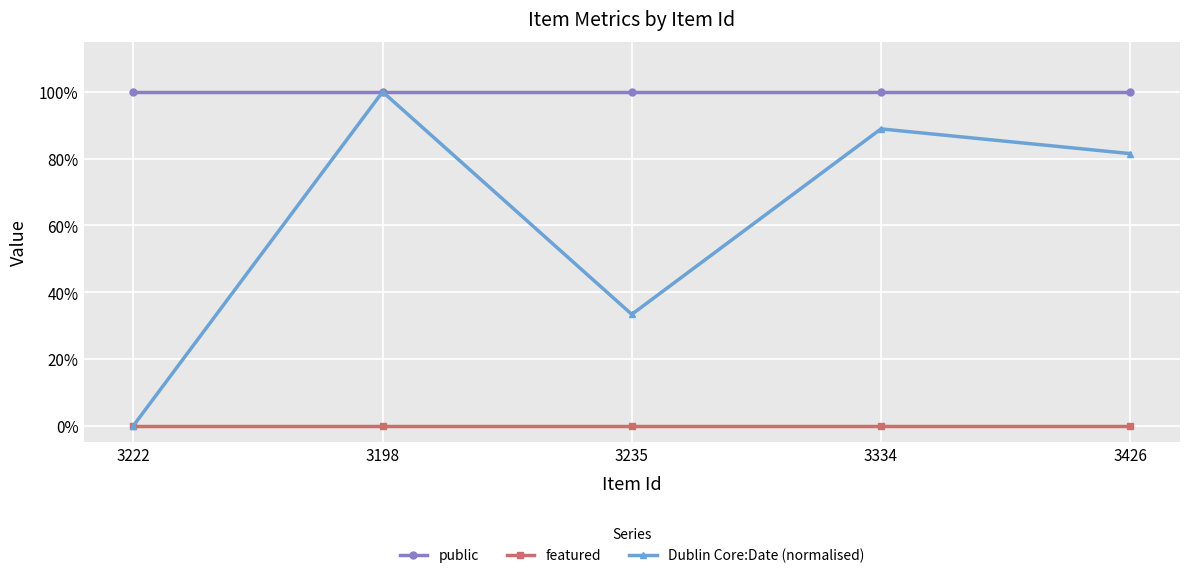

Which has a higher value, 3198 or 3235?

3198